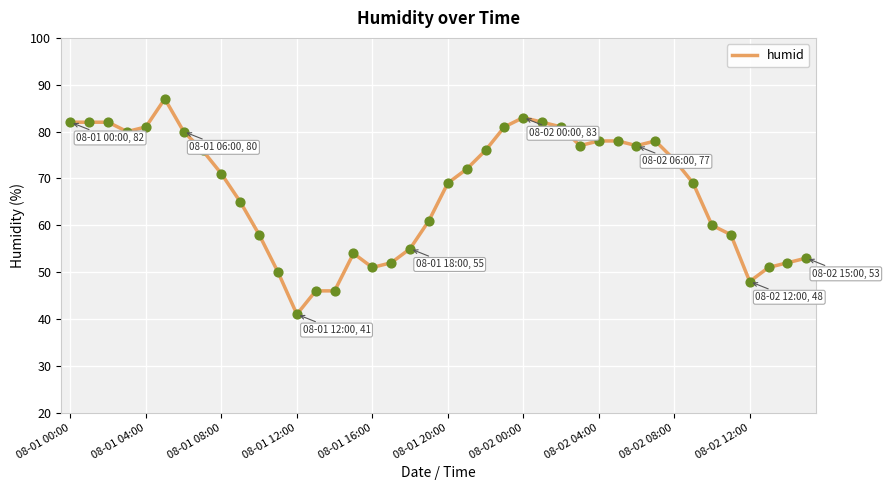

What is the smallest value displayed?

41